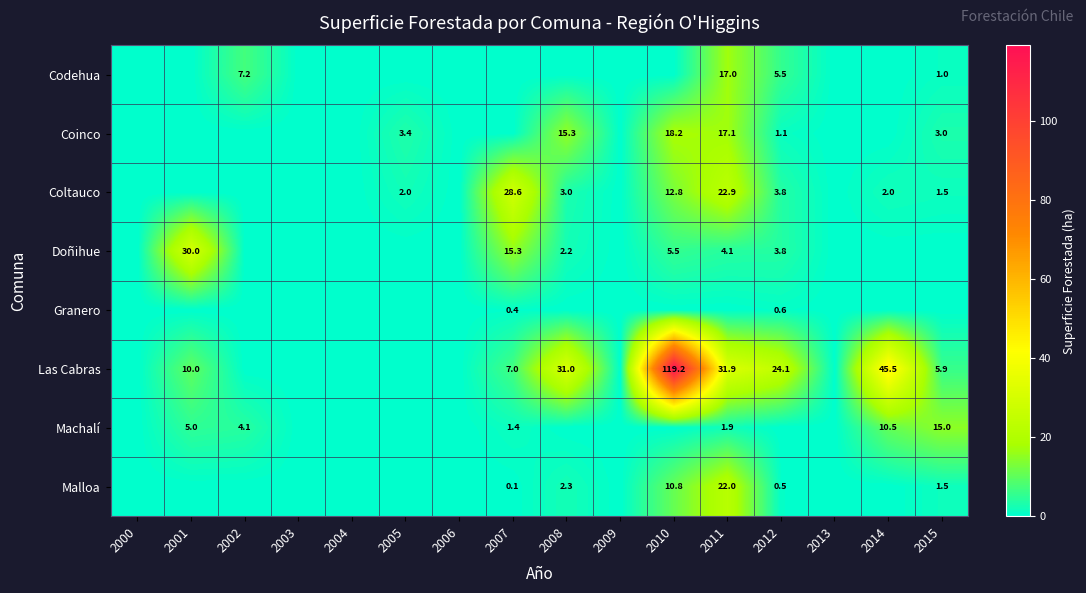

Is it true that Codehua equals 1.5 at 2015?

False